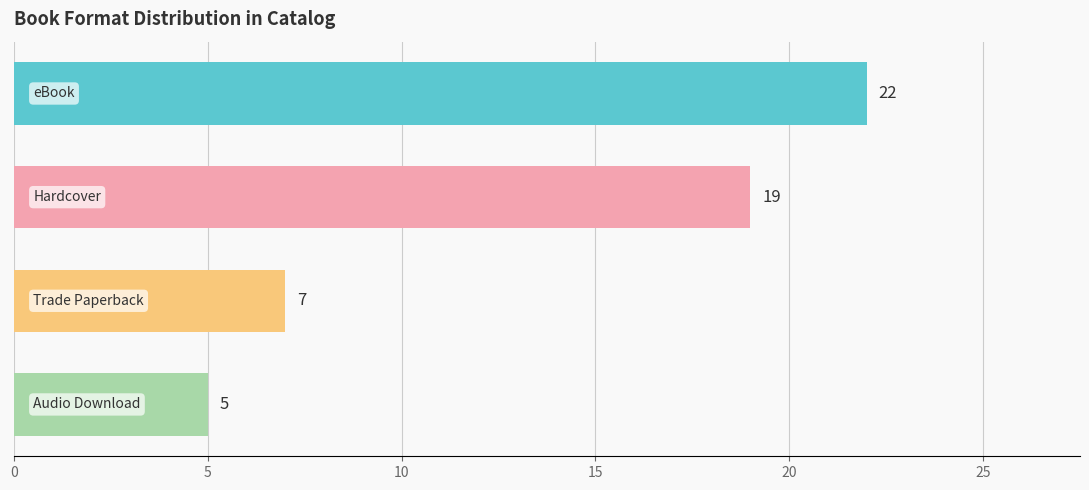

What is the greatest value displayed?

22